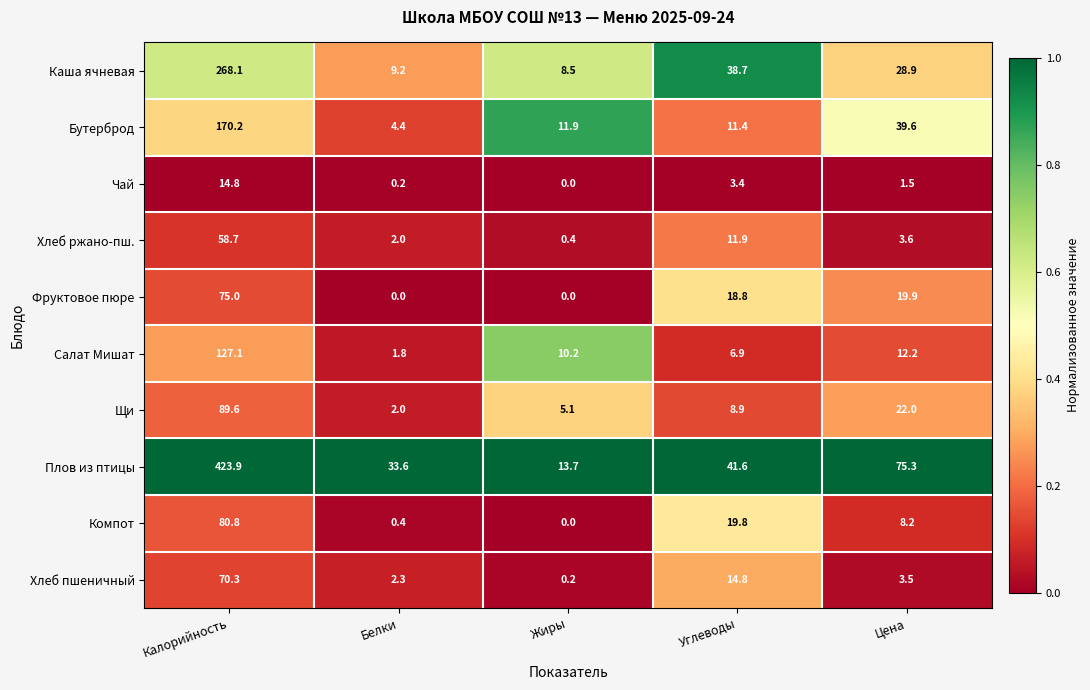

Is it true that Компот equals 19.8 at Углеводы?

True